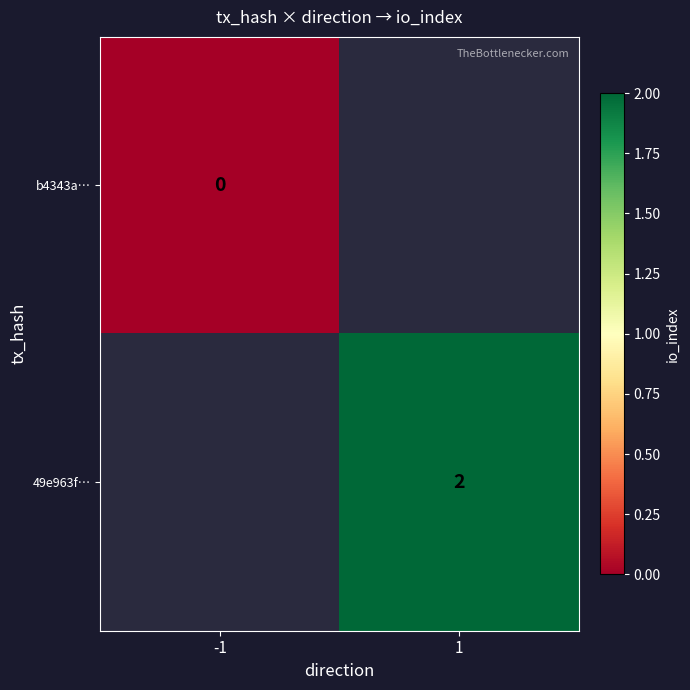

Is the value of b4343a… at -1 greater than the value of 49e963f… at 1?

No